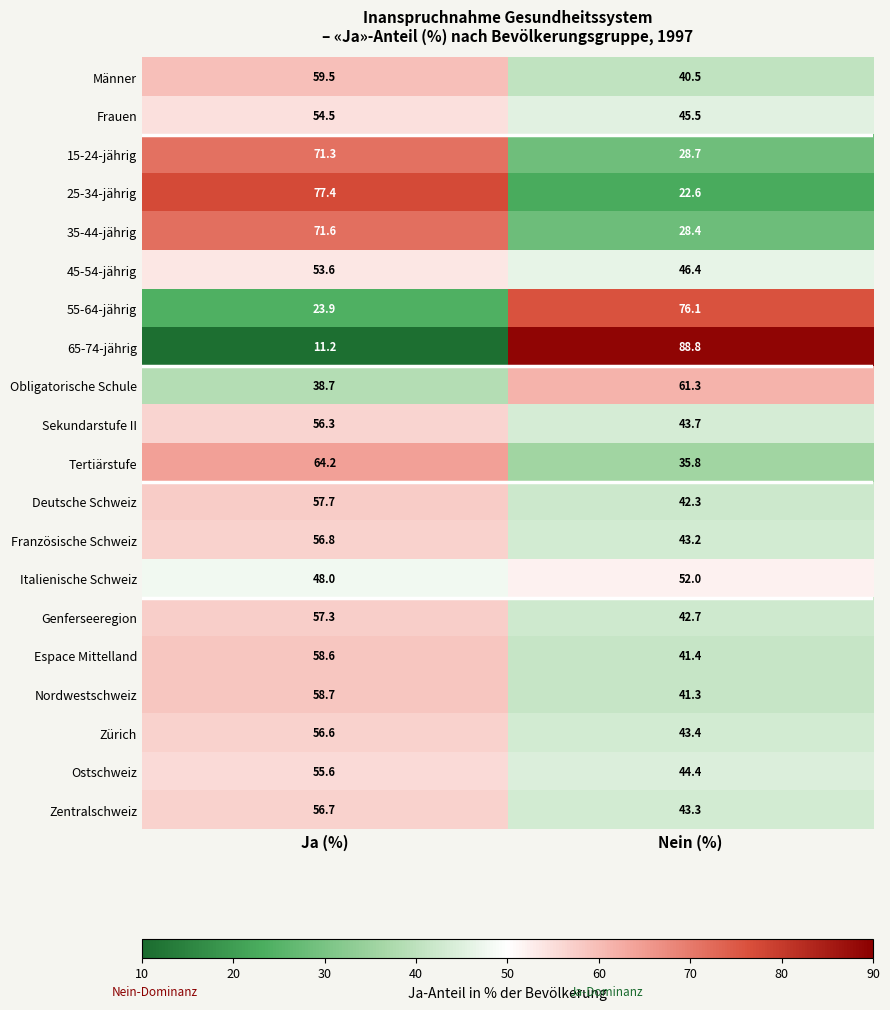

True or false: 15-24-jährig has a value of 71.3 at Ja (%).

True